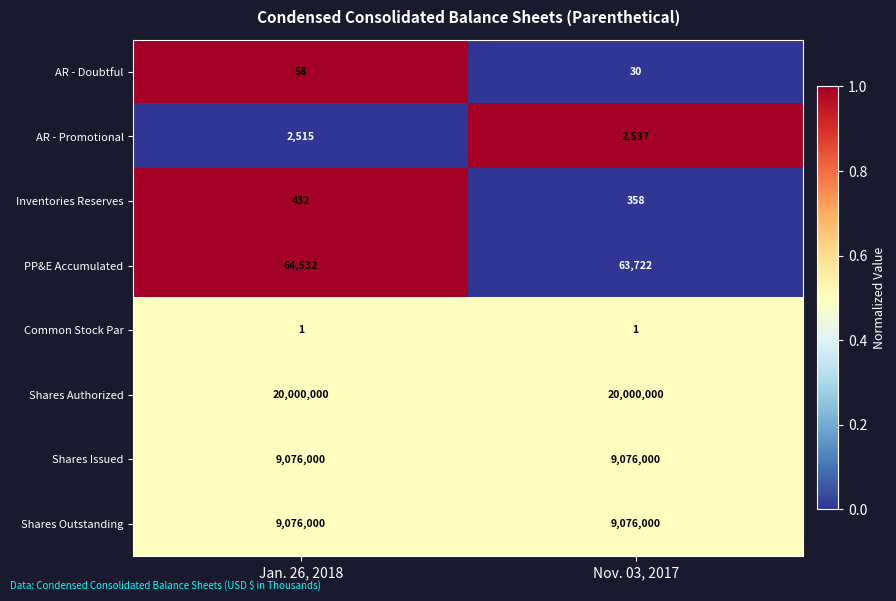

Which series has the largest range (max minus min)?

PP&E Accumulated